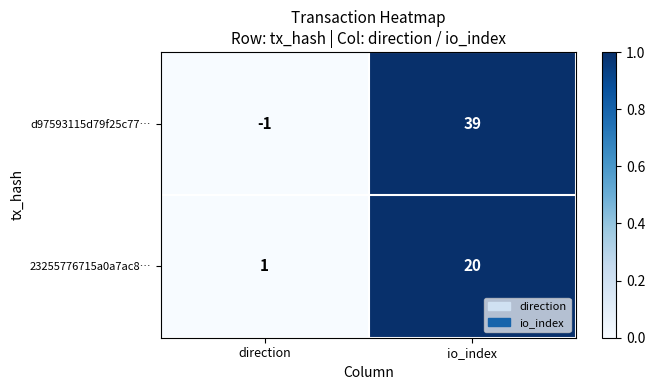

Is it true that d97593115d79f25c77… equals -1 at direction?

True